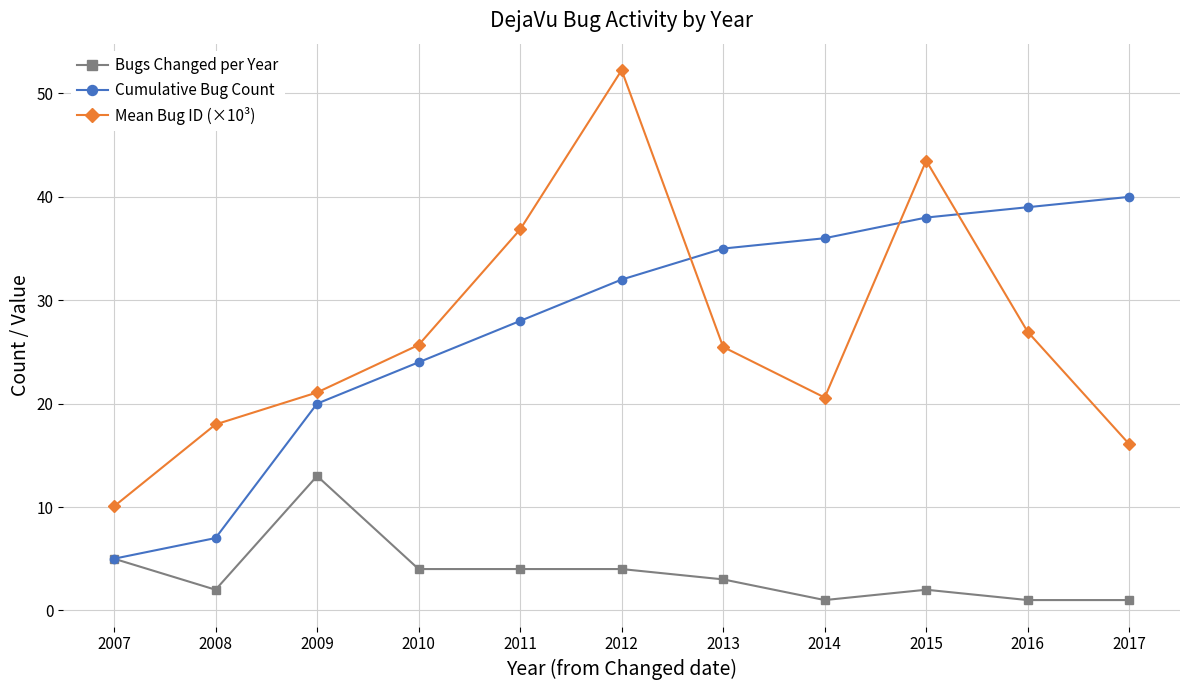

True or false: Mean Bug ID (×10³) has a value of 10.7 at 2008.

False